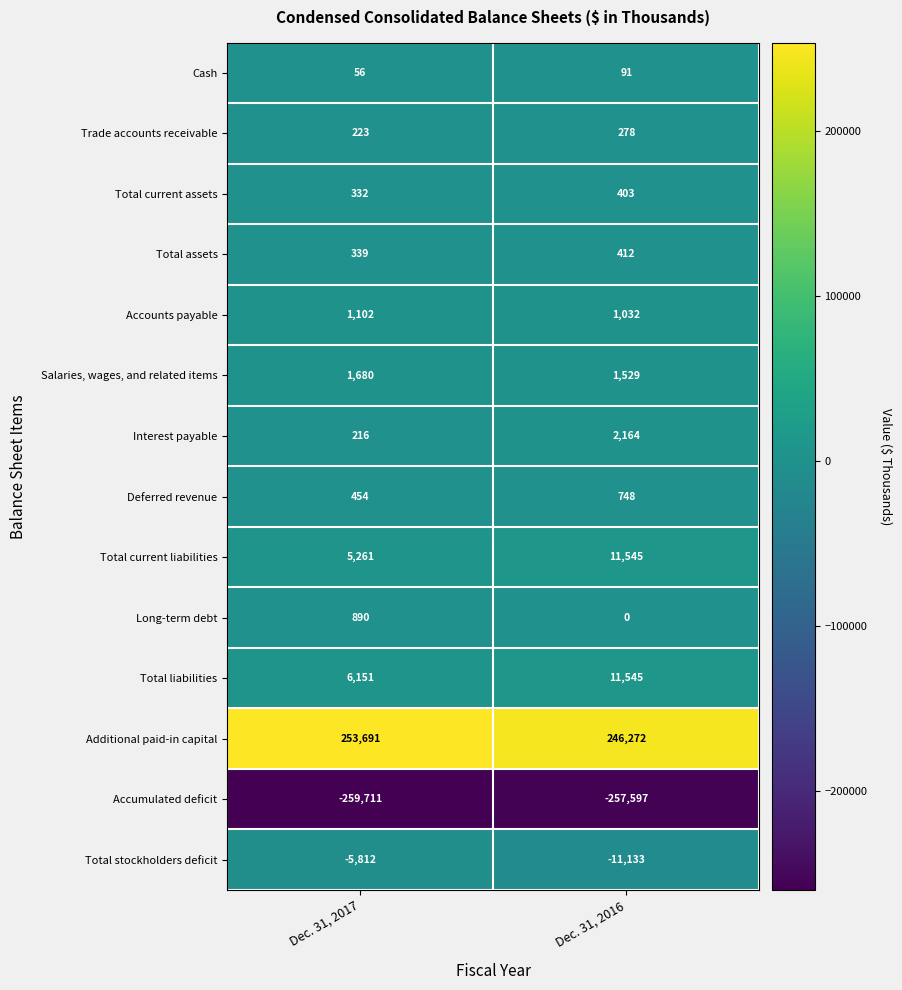

Reading right to left, what are all the values shown in this chart?

Cash: 91	56
Trade accounts receivable: 278	223
Total current assets: 403	332
Total assets: 412	339
Accounts payable: 1032	1102
Salaries, wages, and related items: 1529	1680
Interest payable: 2164	216
Deferred revenue: 748	454
Total current liabilities: 11545	5261
Long-term debt: 0	890
Total liabilities: 11545	6151
Additional paid-in capital: 246272	253691
Accumulated deficit: -257597	-259711
Total stockholders deficit: -11133	-5812